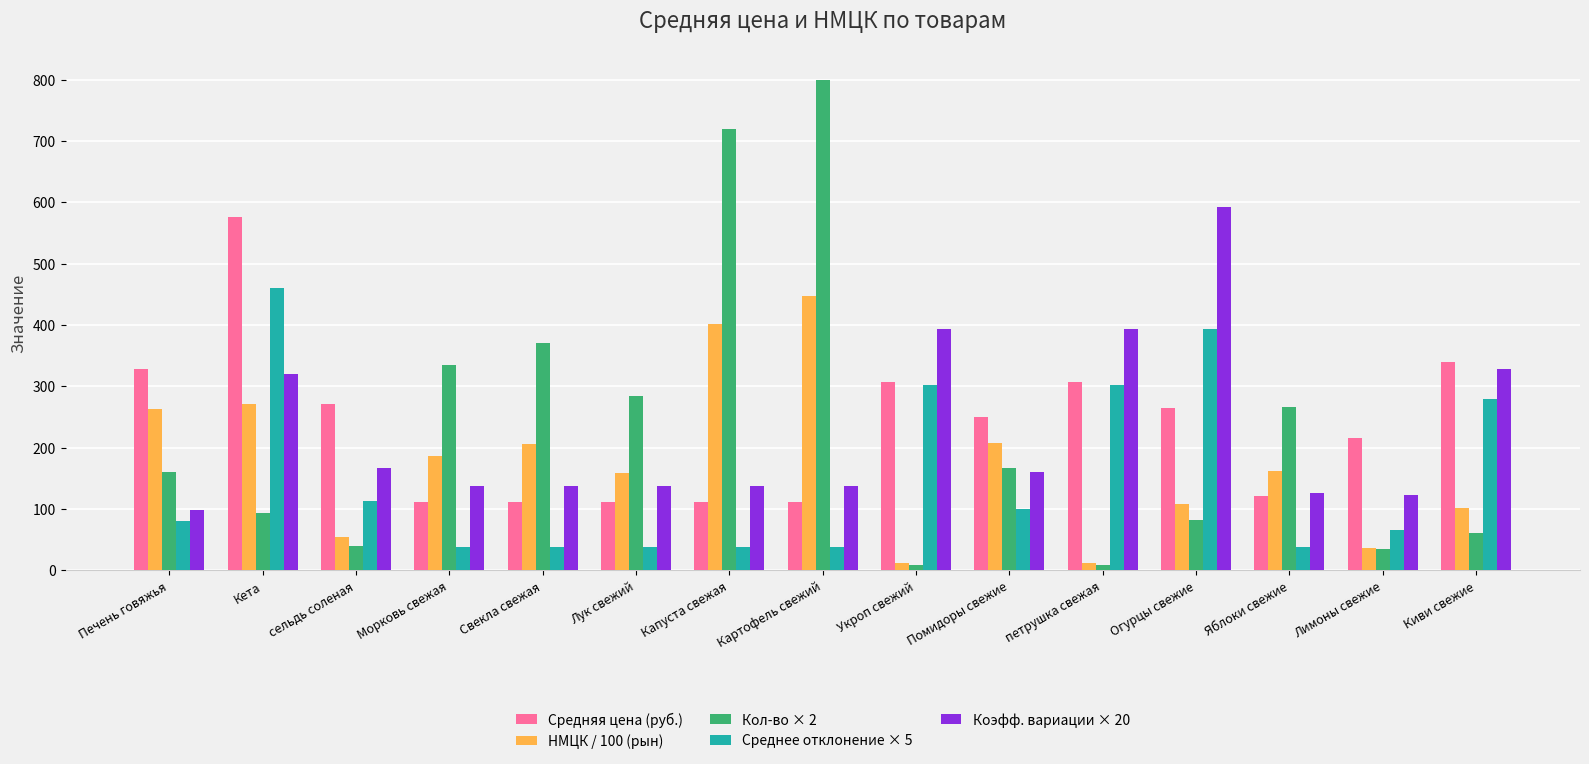

Which series has the largest range (max minus min)?

Кол-во × 2